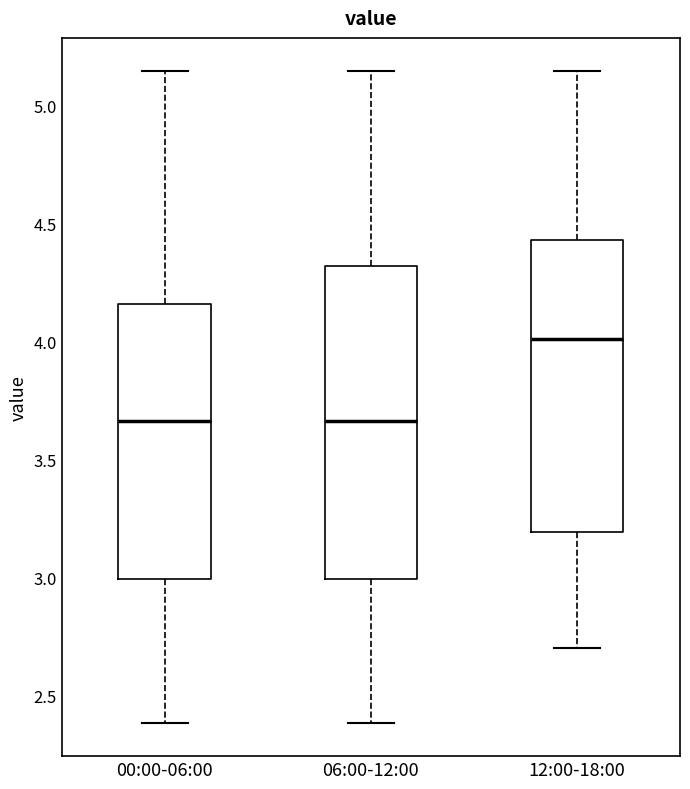

Which box's median line is the highest?

12:00-18:00